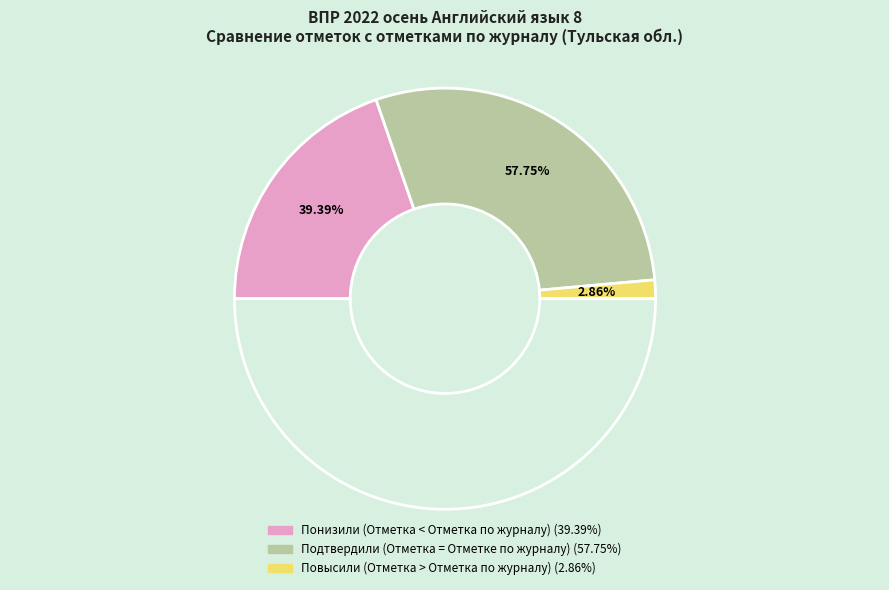

Which slice is the largest?

Подтвердили (Отметка = Отметке по журналу)